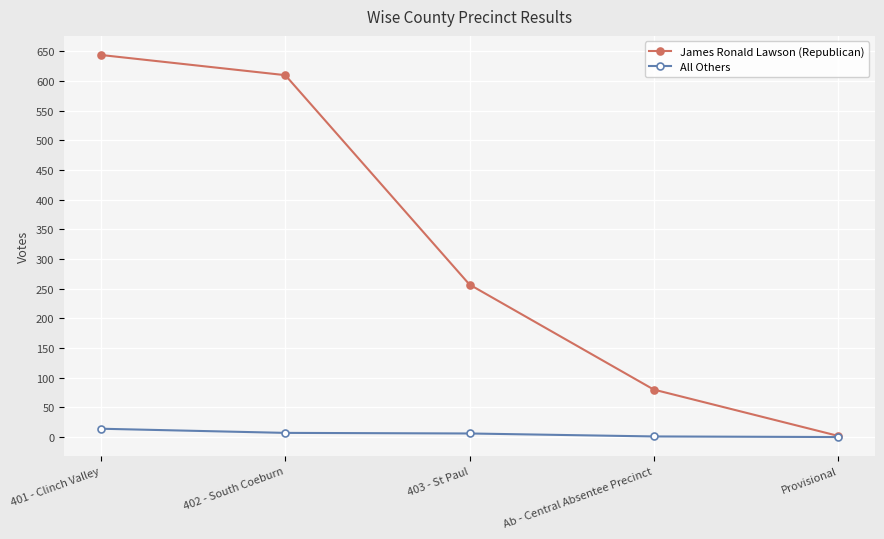

What is the label of the 2nd point from the left?

402 - South Coeburn